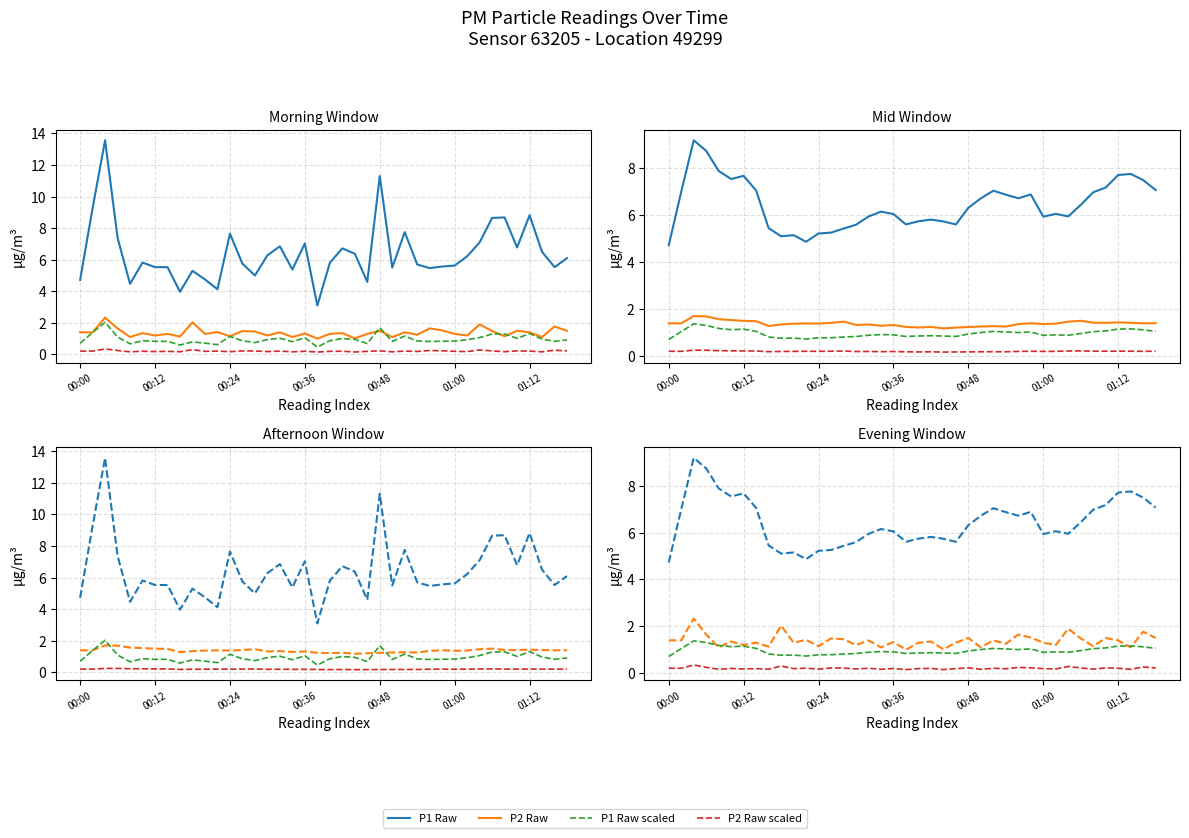

What is the difference between the highest and lowest values at 00:30?

6.5